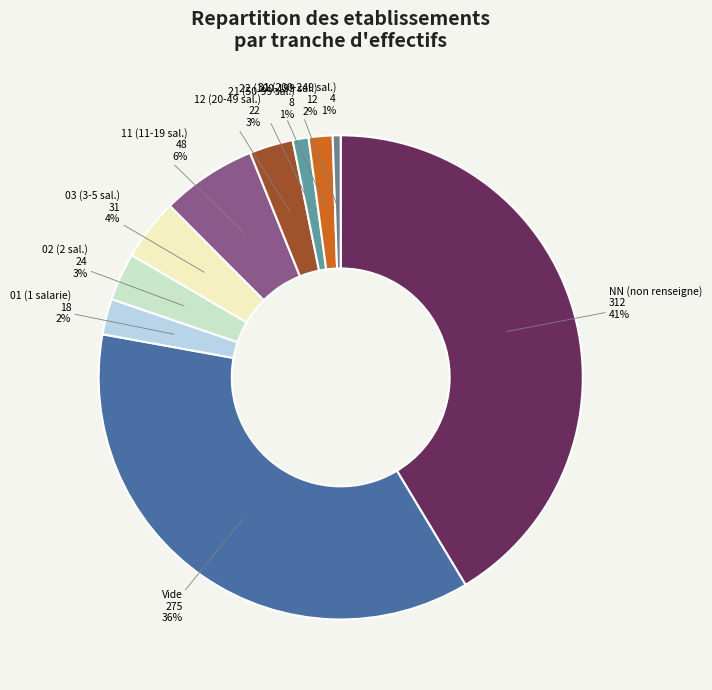

Between 12 (20-49 sal.) and NN (non renseigne), which is larger?

NN (non renseigne)